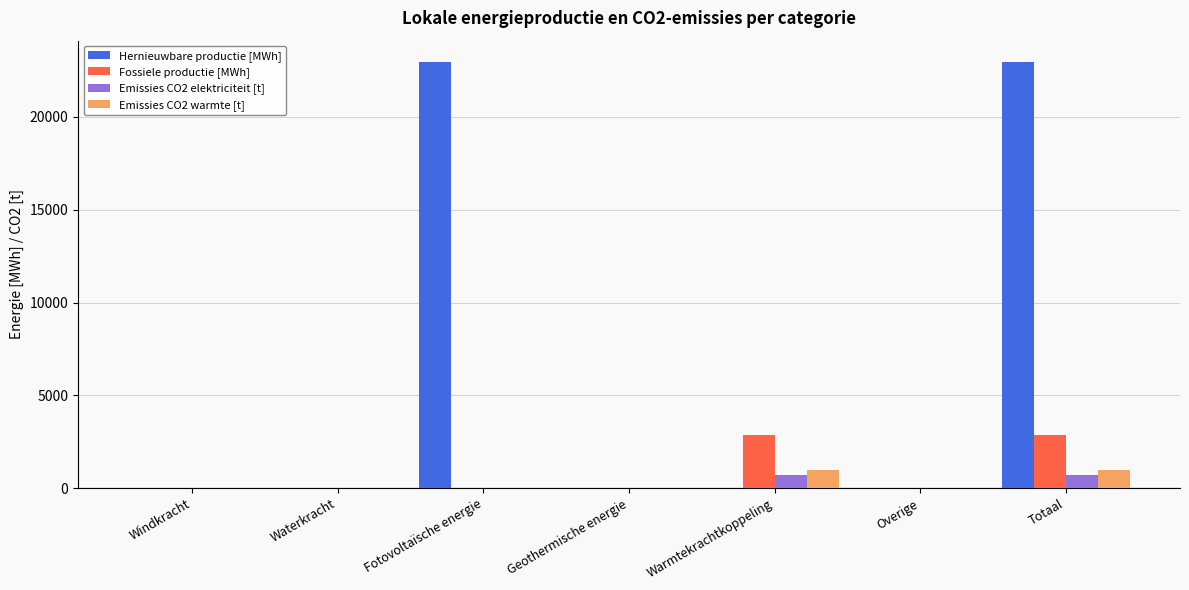

Reading left to right, extract all data points from this chart.

Hernieuwbare productie [MWh]: 0.0	0.0	22957.5	0.0	0.0	0.0	22957.5
Fossiele productie [MWh]: 0.0	0.0	0.0	0.0	2866.5	0.0	2866.5
Emissies CO2 elektriciteit [t]: 0.0	0.0	0.0	0.0	681.2	0.0	681.2
Emissies CO2 warmte [t]: 0.0	0.0	0.0	0.0	973.2	0.0	973.2